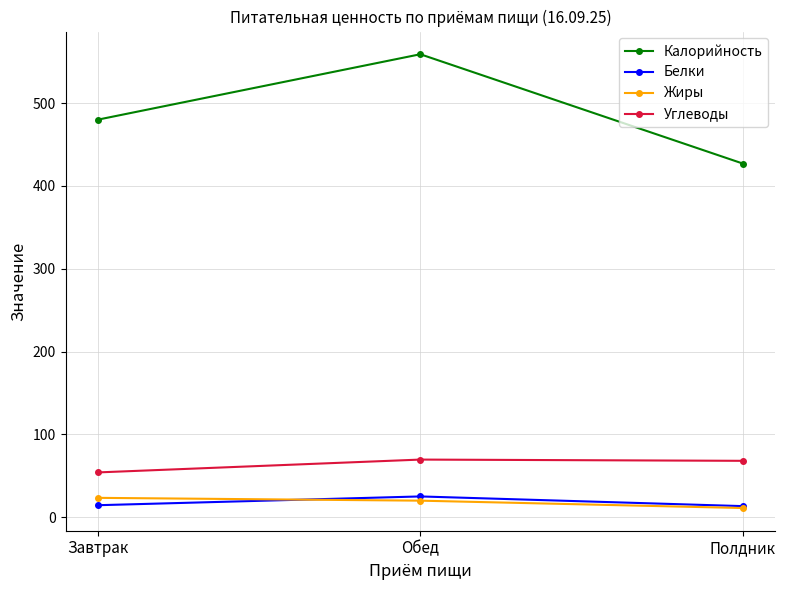

At which category is the sum across all series the highest?

Обед